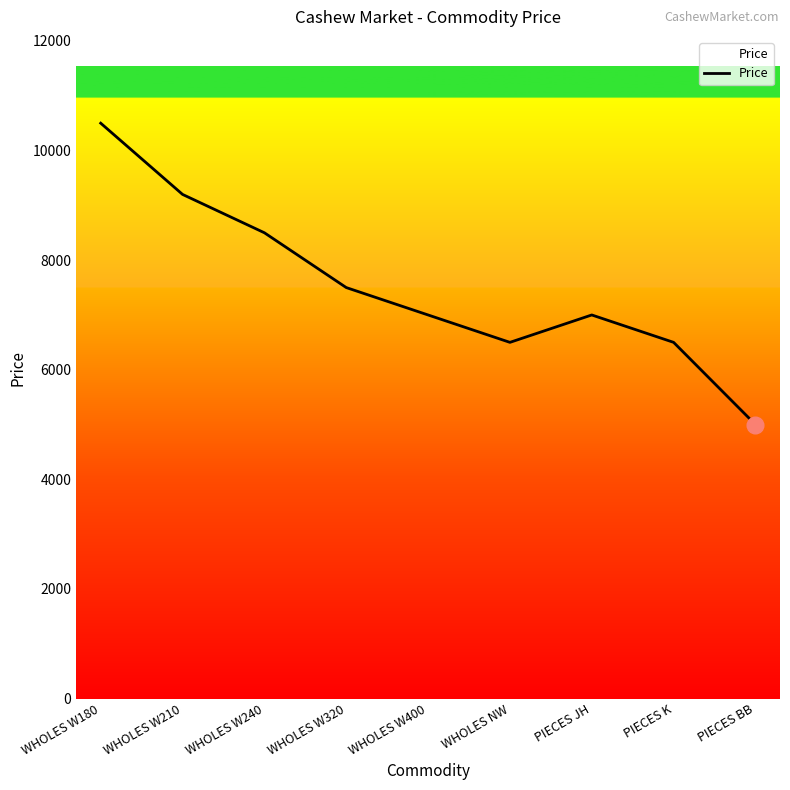

What is the average value?

7522